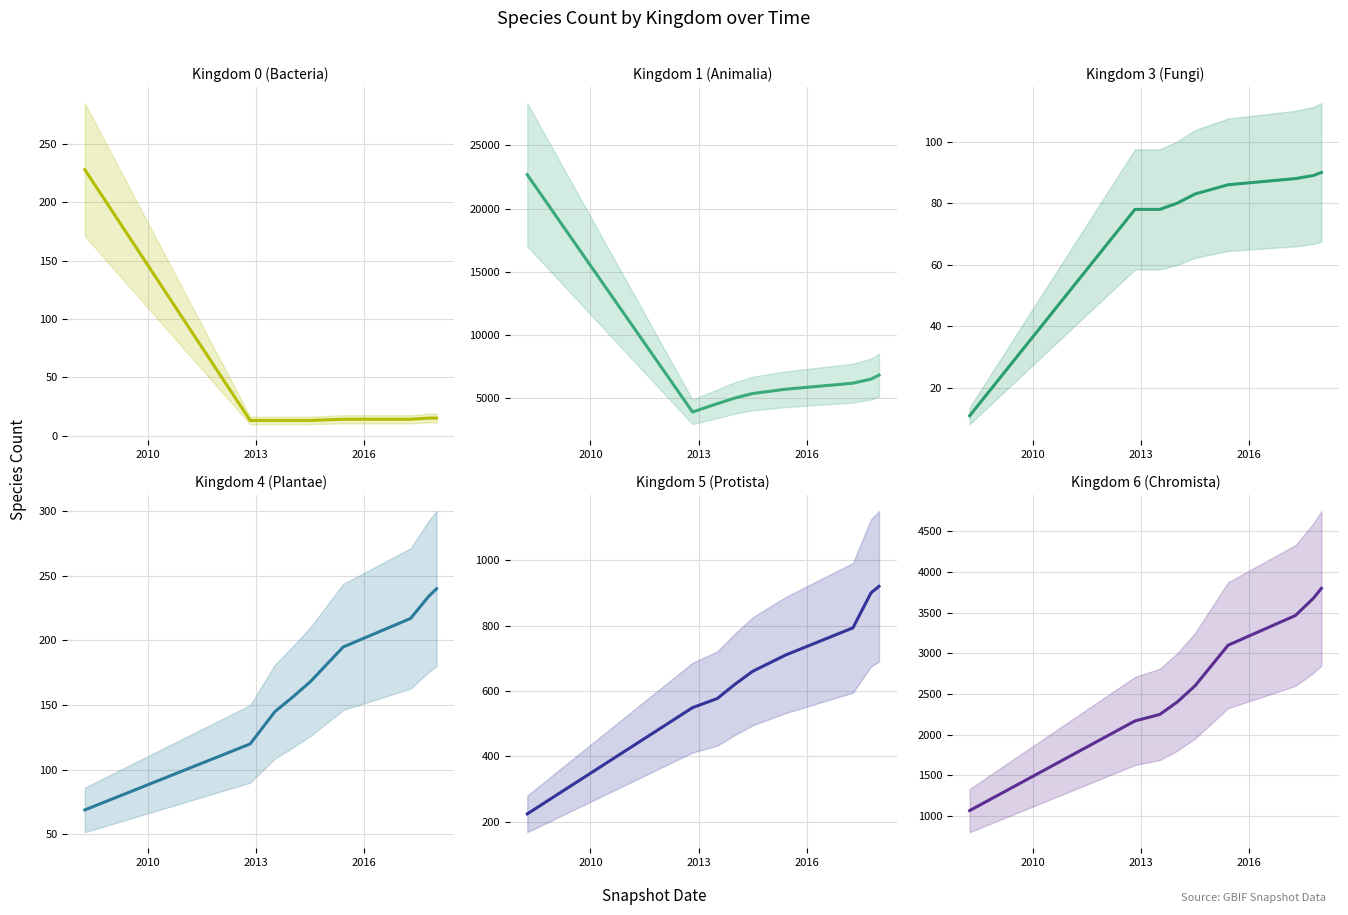

What is the value of the Kingdom 0 (Bacteria) point at the 4th from the left?

13